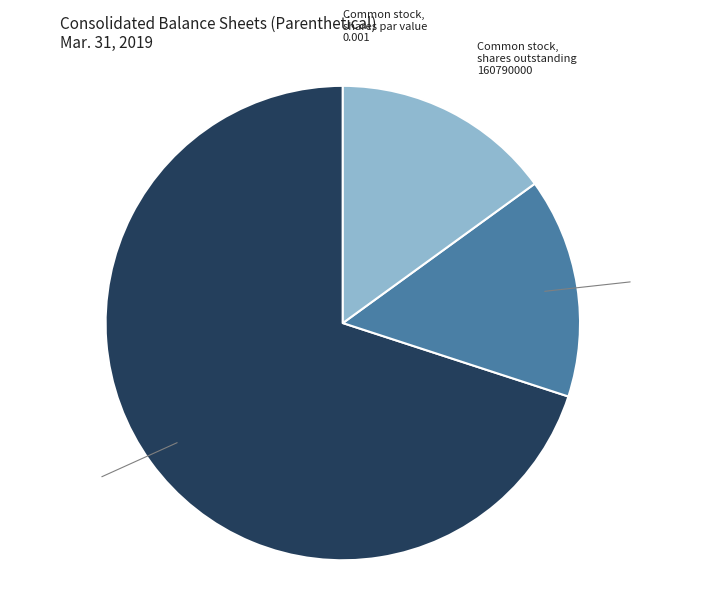

Do Common stock, shares issued 160790000 and Common stock, shares authorized 750000000 together represent more than half of the pie?

Yes